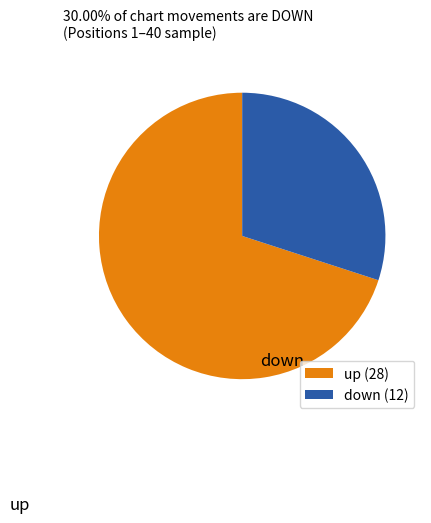

Combined, do down and up account for over 50%?

Yes